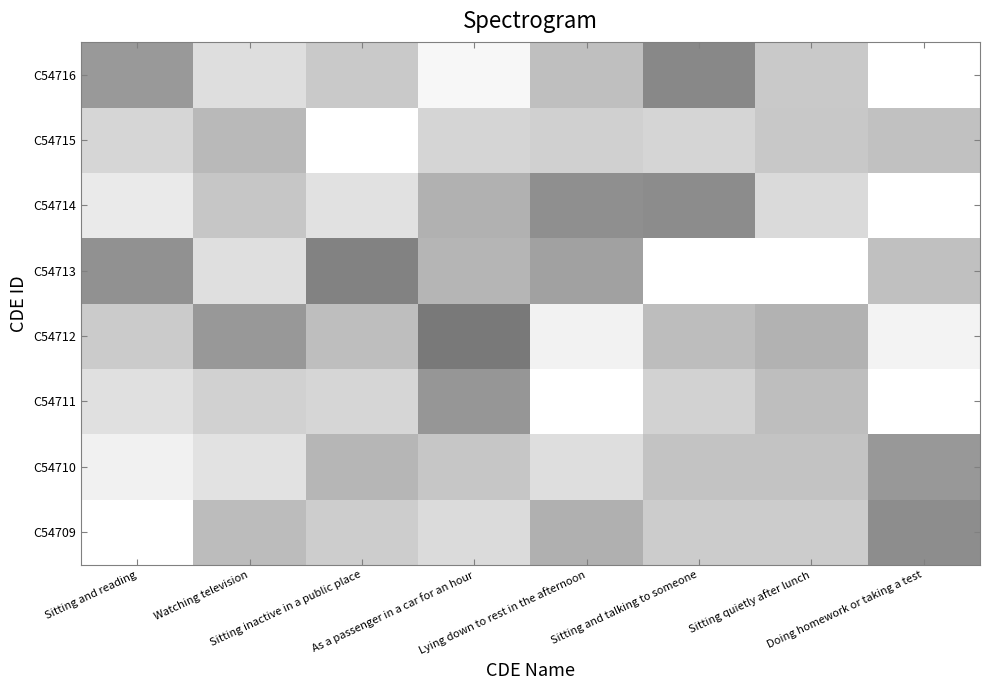

Which label corresponds to the smallest value in the chart?

As a passenger in a car for an hour